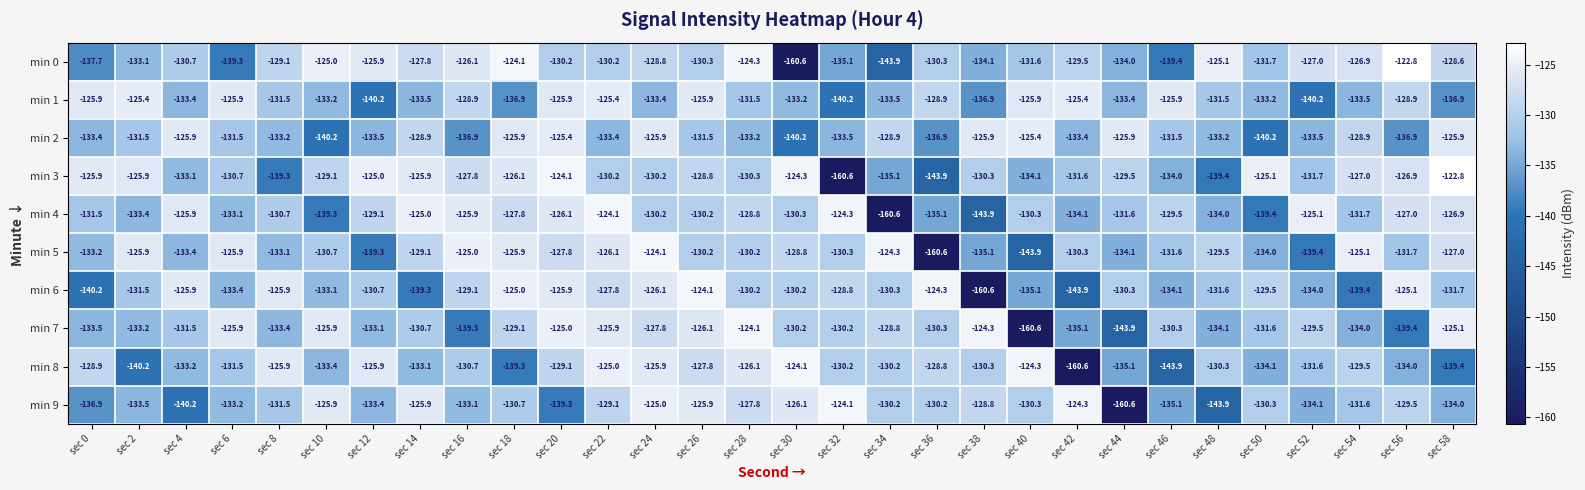

How many values in the min 2 series exceed -131?

11